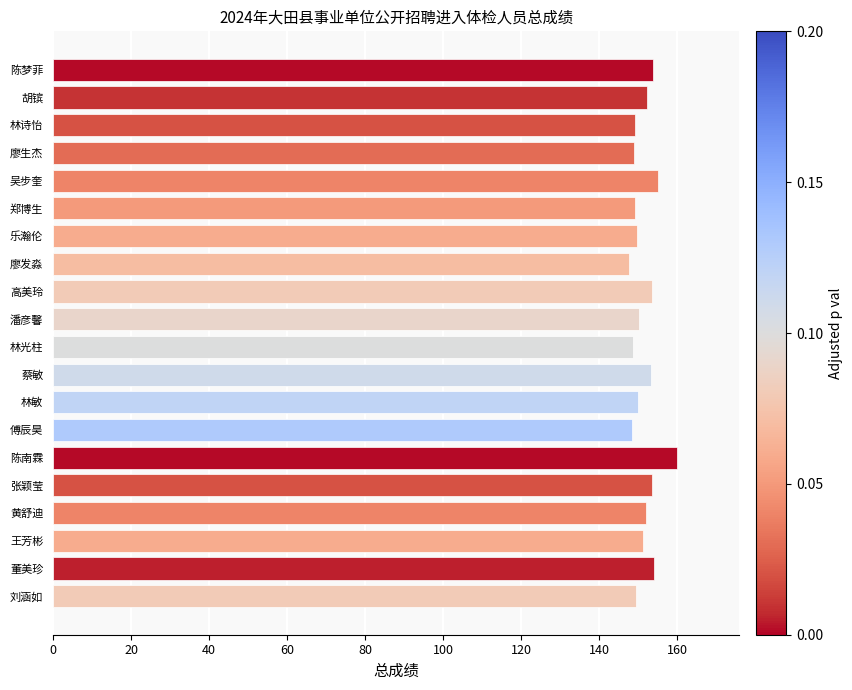

What is the sum of the values at 胡镔 and 郑博生?

301.5